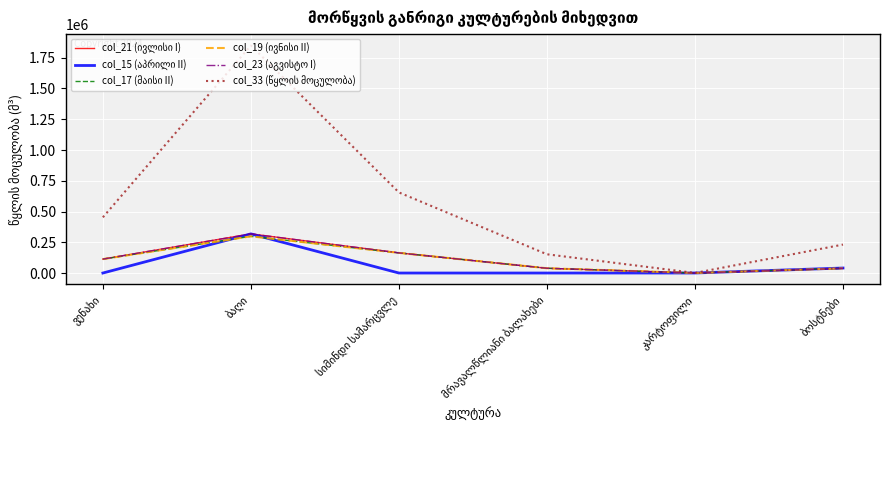

Which series has the largest total across all categories?

col_33 (წყლის მოცულობა)